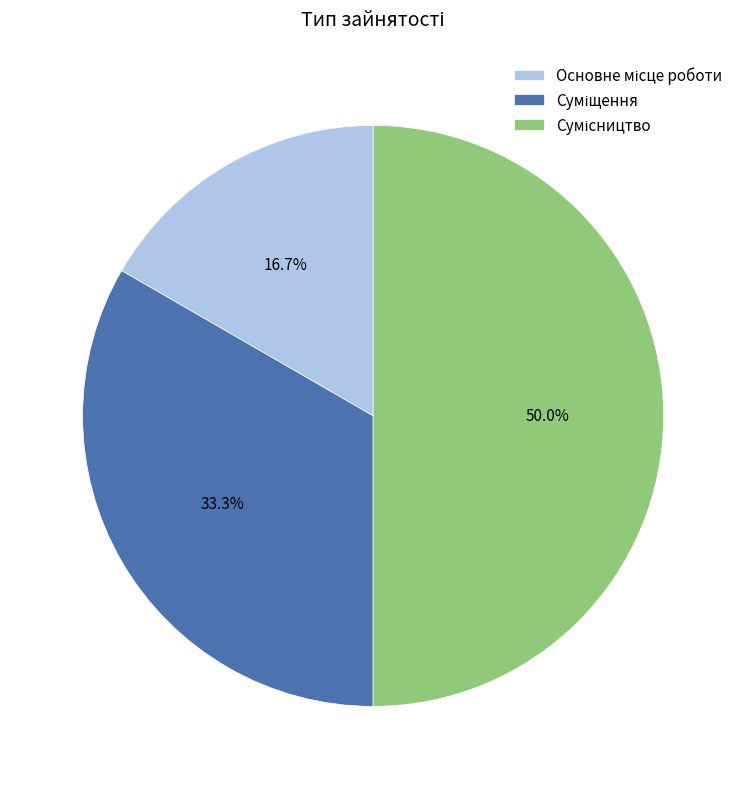

How much of the chart is everything except Суміщення?

66.7%